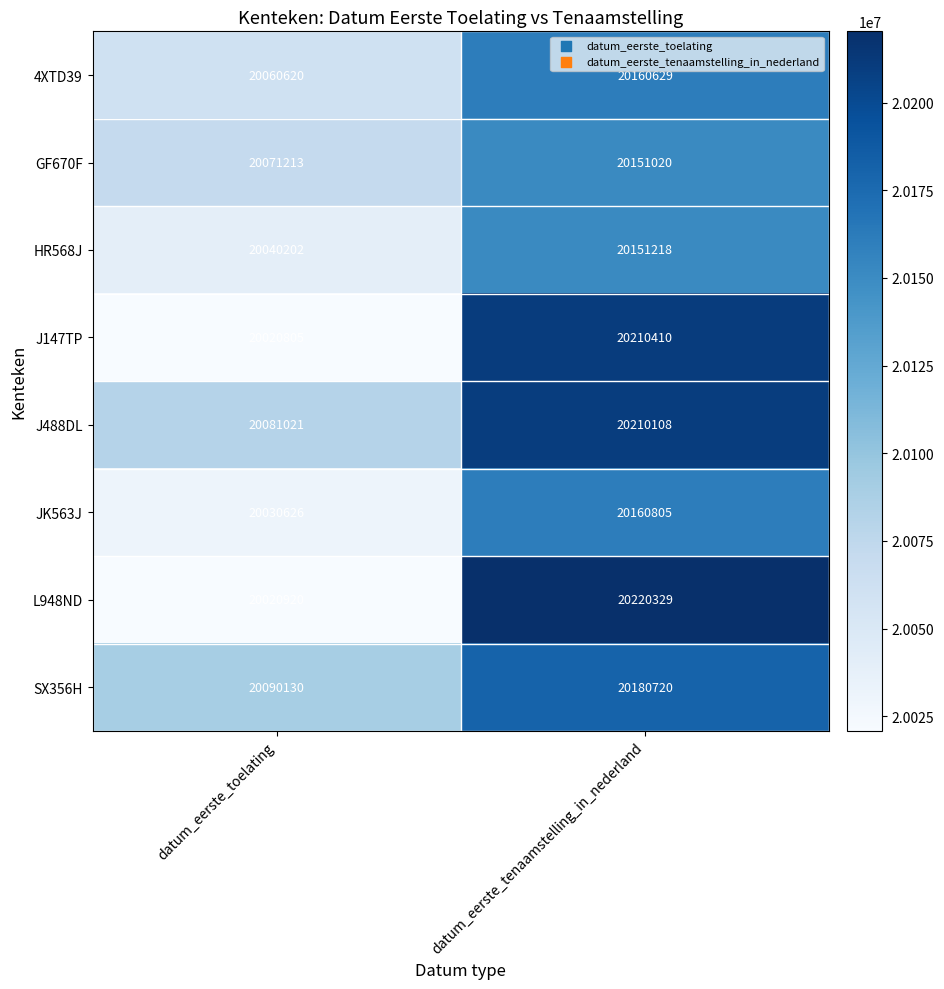

What is the approximate value of J488DL at datum_eerste_toelating, to the nearest 10?

20081020